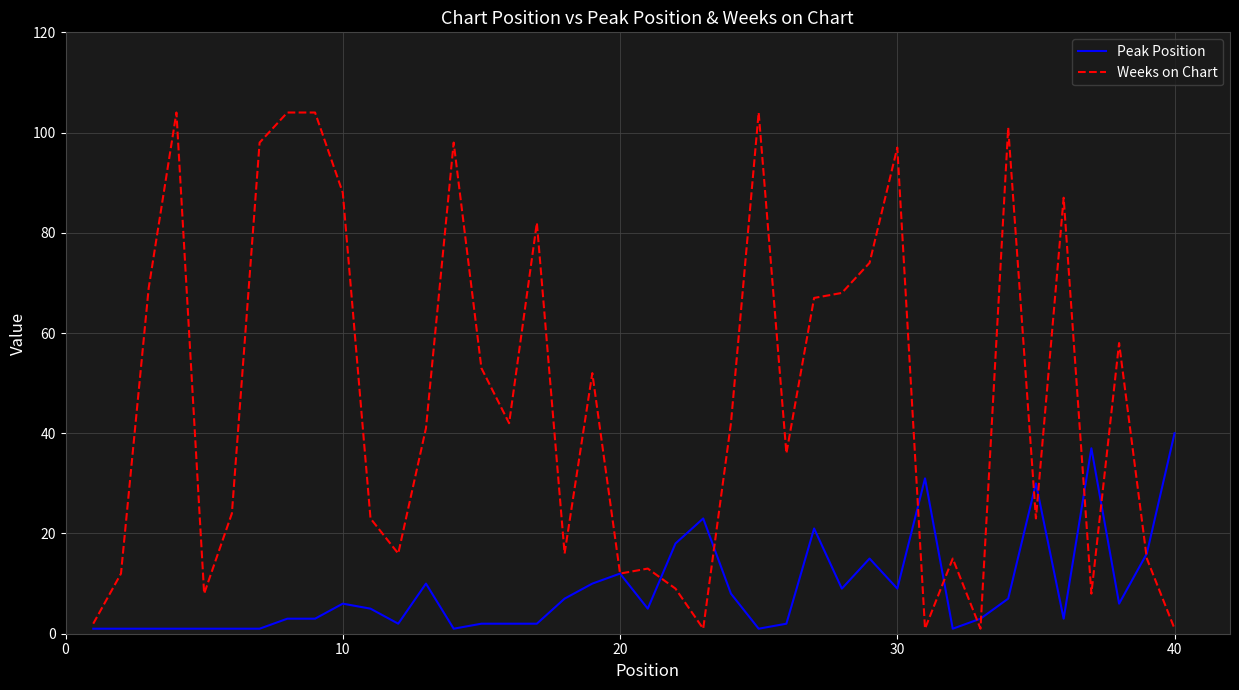

Which series has the largest range (max minus min)?

Weeks on Chart